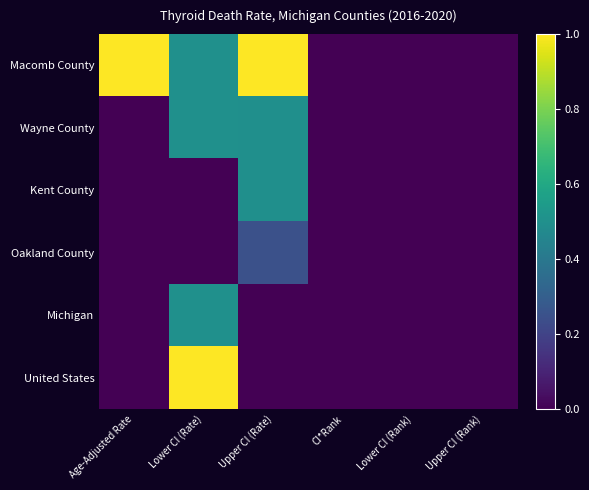

At how many categories does at least one series exceed 0?

3